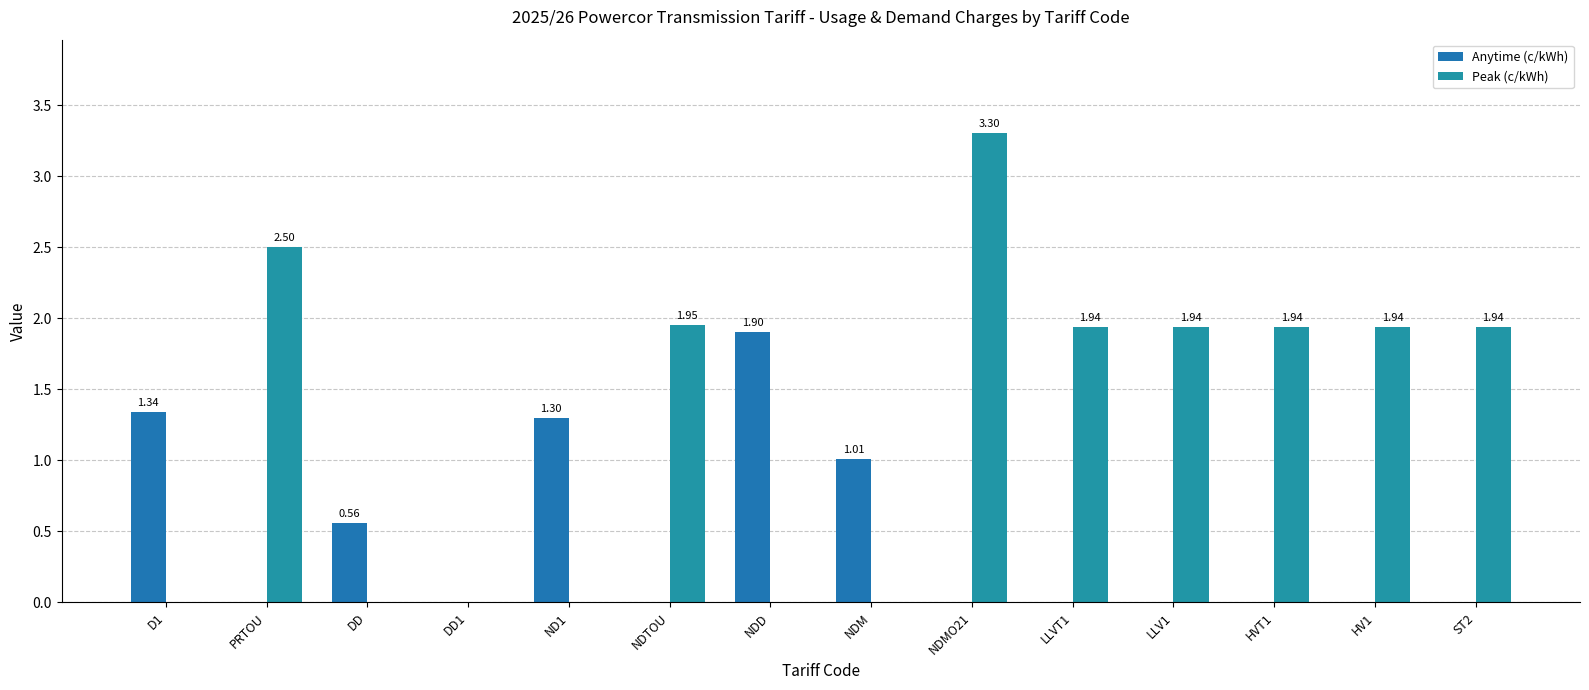

At which category is the sum across all series the highest?

NDMO21